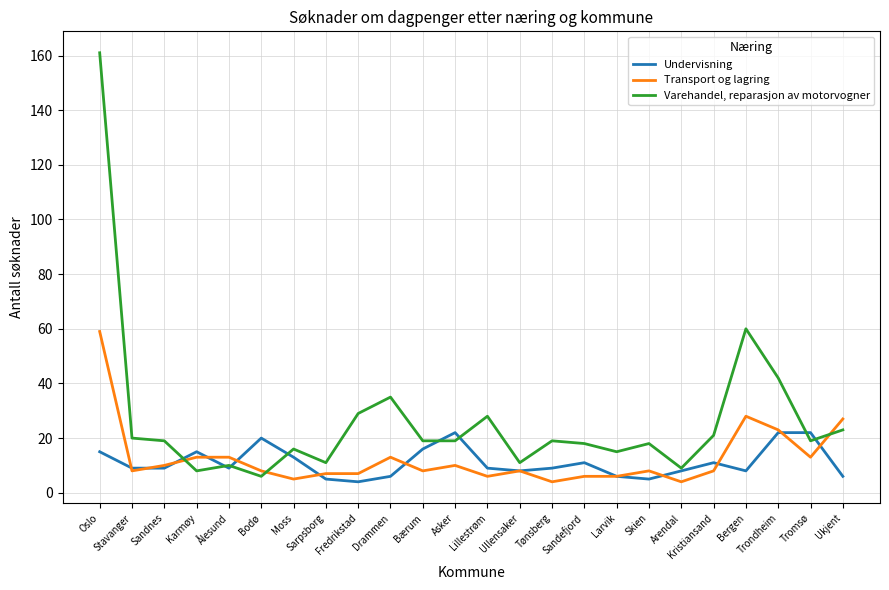

Which series has the largest range (max minus min)?

Varehandel, reparasjon av motorvogner